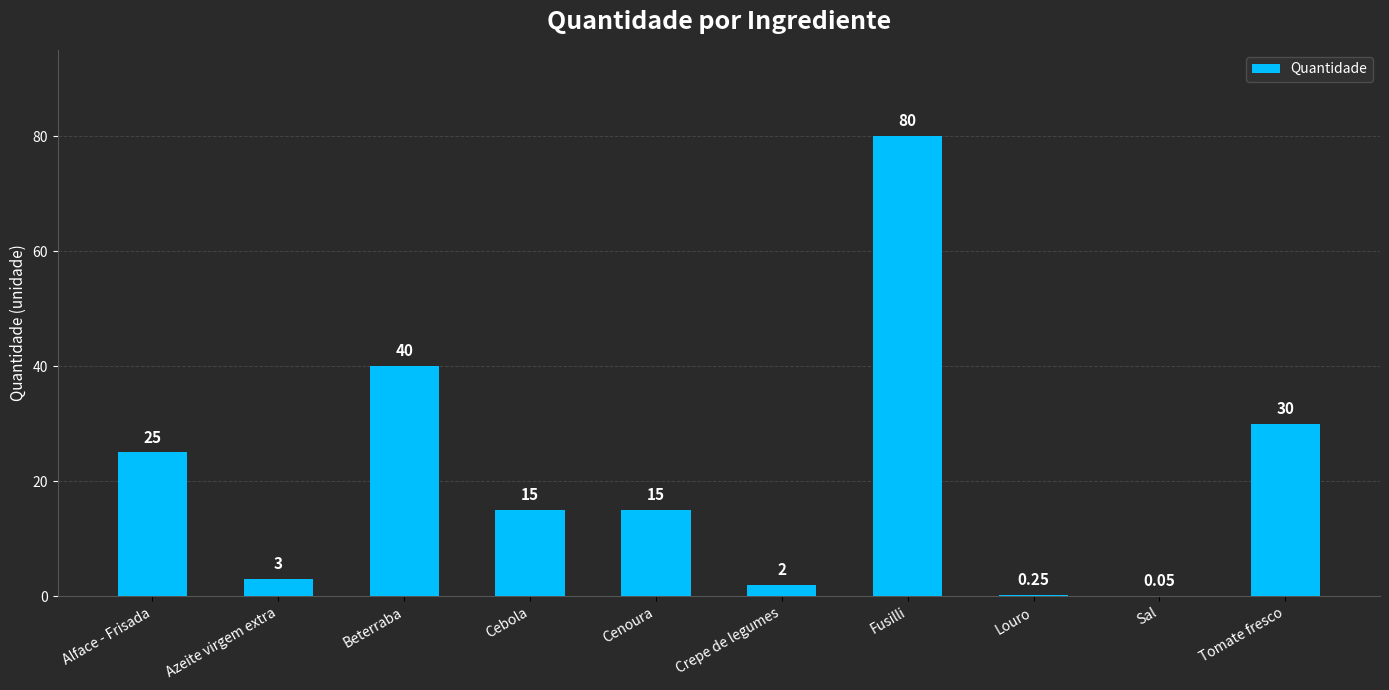

Which has a higher value, Fusilli or Sal?

Fusilli